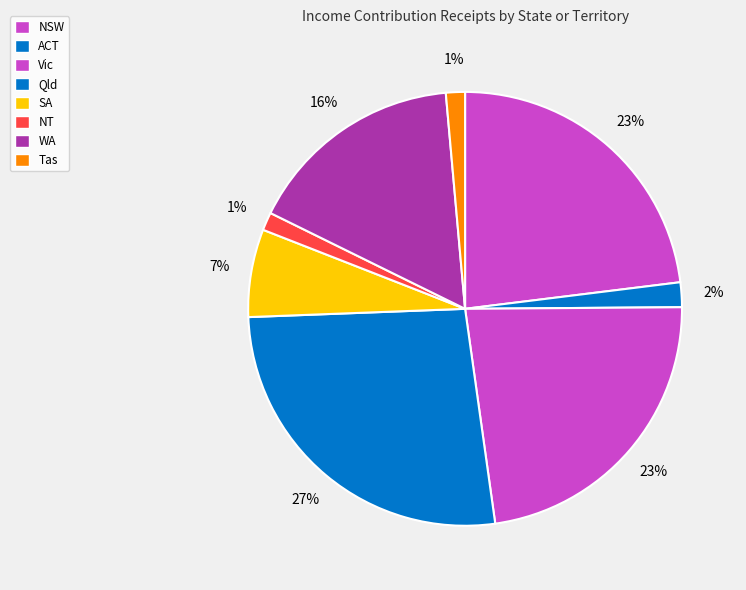

Do Qld and WA together represent more than half of the pie?

No